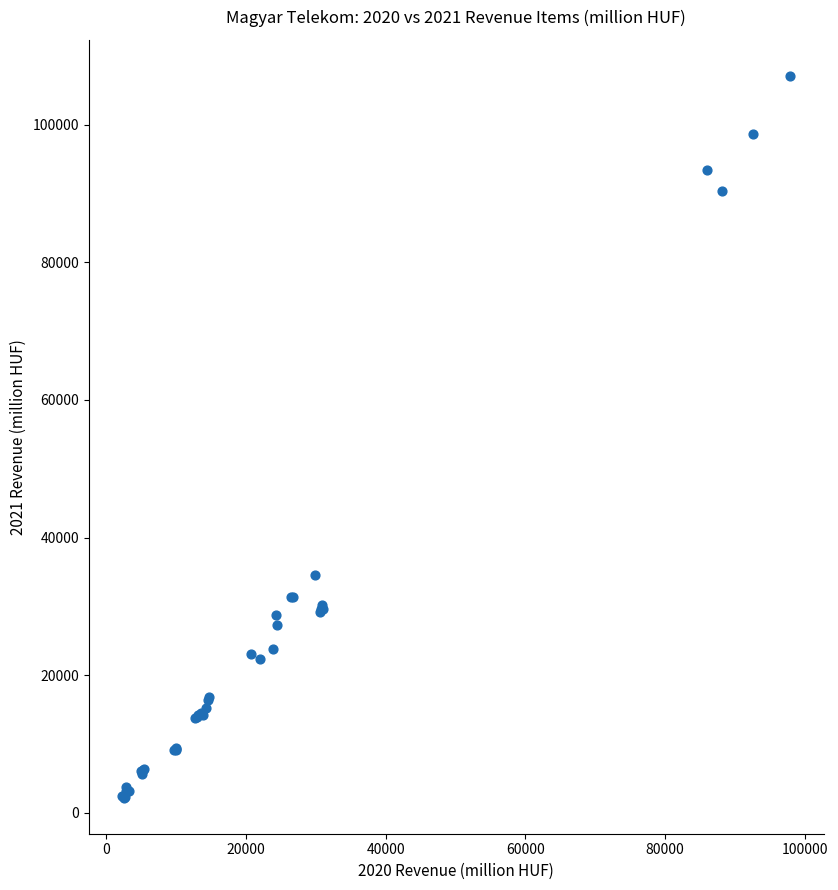

What Y value in the scatter plot is closest to 54637?

34584